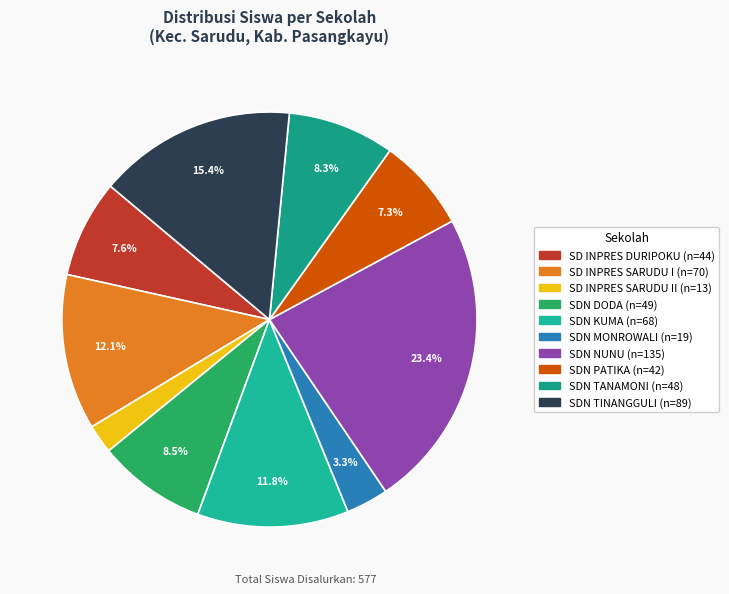

How many segments does this pie chart have?

10